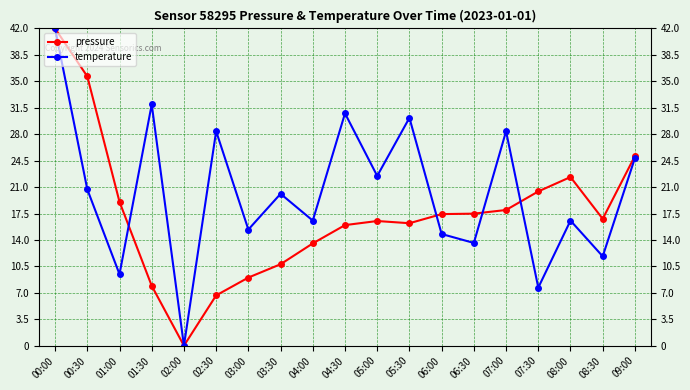

In temperature, how many points are lower than both neighbors (excluding endpoints)?

8